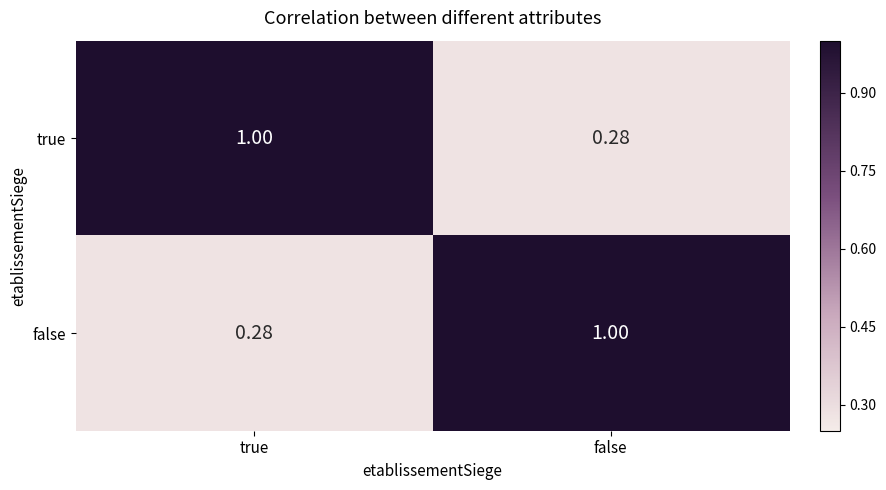

Rank the categories by true value from highest to lowest.

true, false